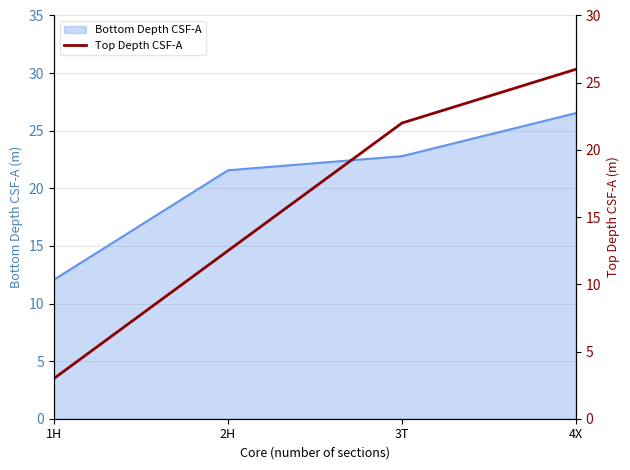

Rank the categories by value from lowest to highest.

1H, 2H, 3T, 4X